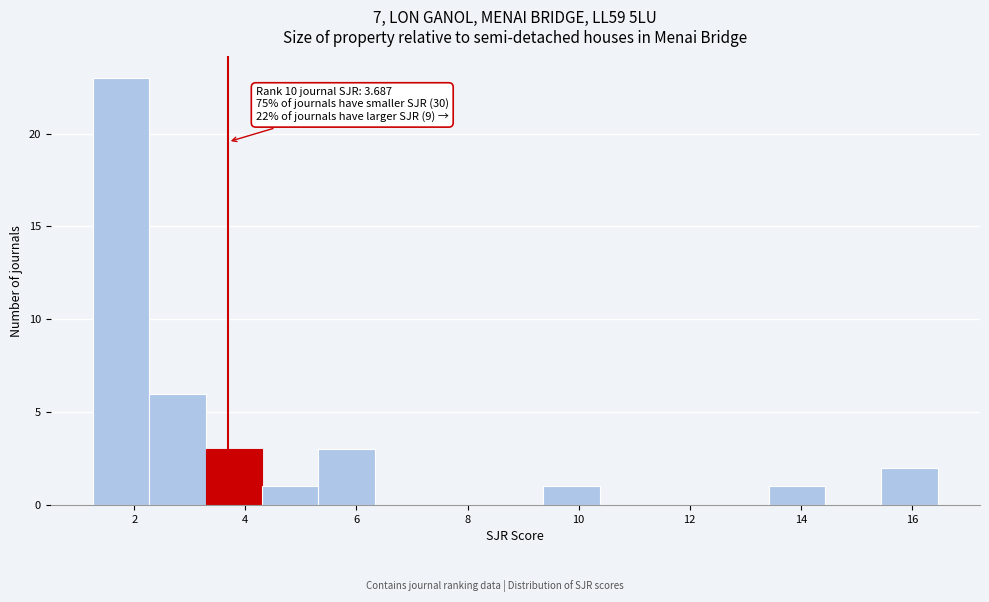

Which range on the x-axis has the tallest bar?

1.2 to 2.2